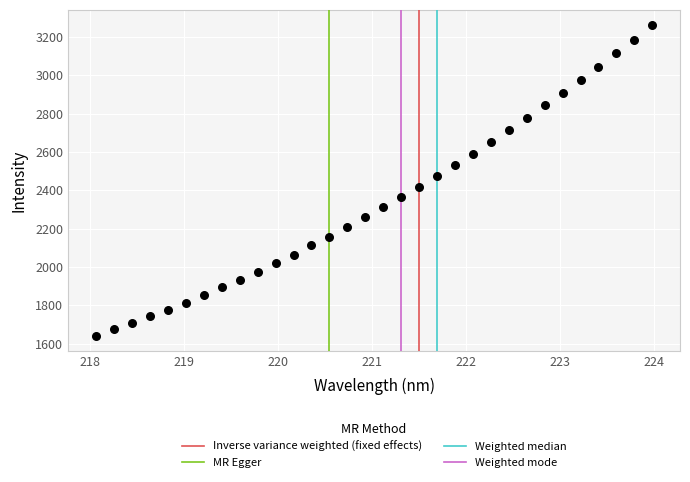

What is the range of Y values (max minus min)?

1616.4